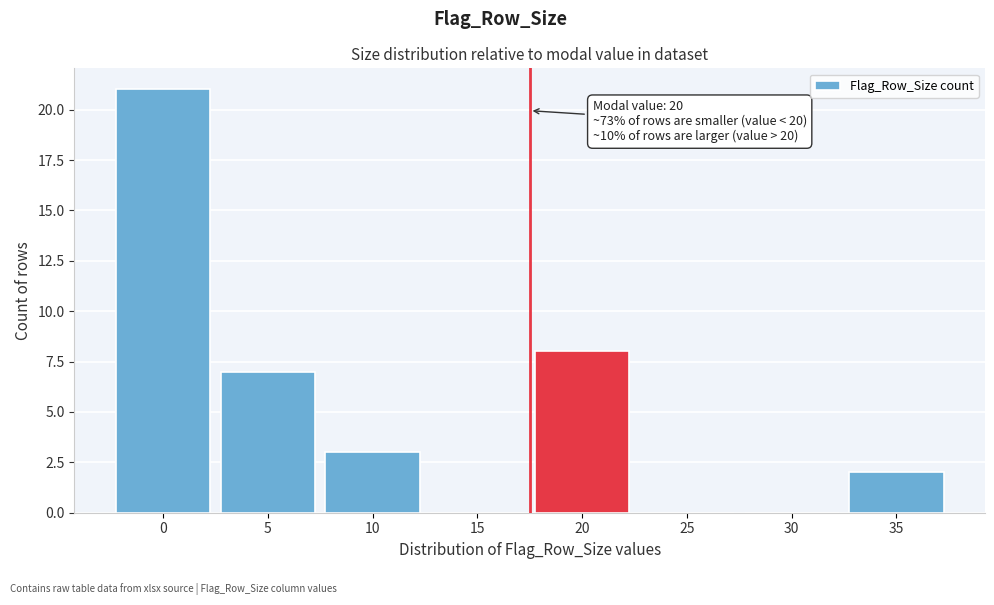

Reading left to right, extract all data points from this chart.

0=21	5=7	10=3	15=0	20=8	25=0	30=0	35=2